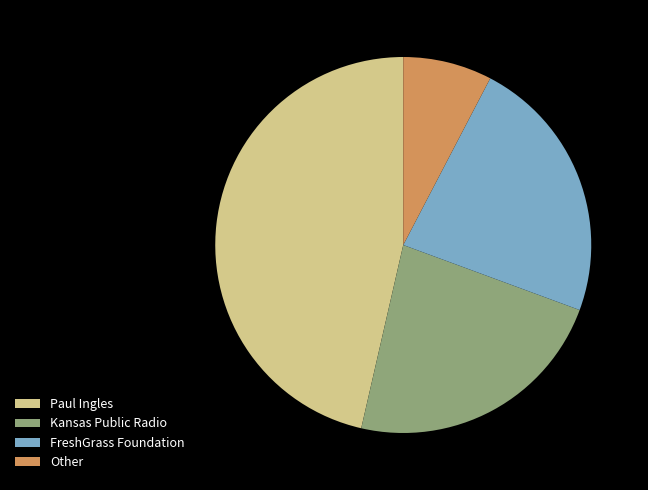

Is Kansas Public Radio the majority of the pie?

No